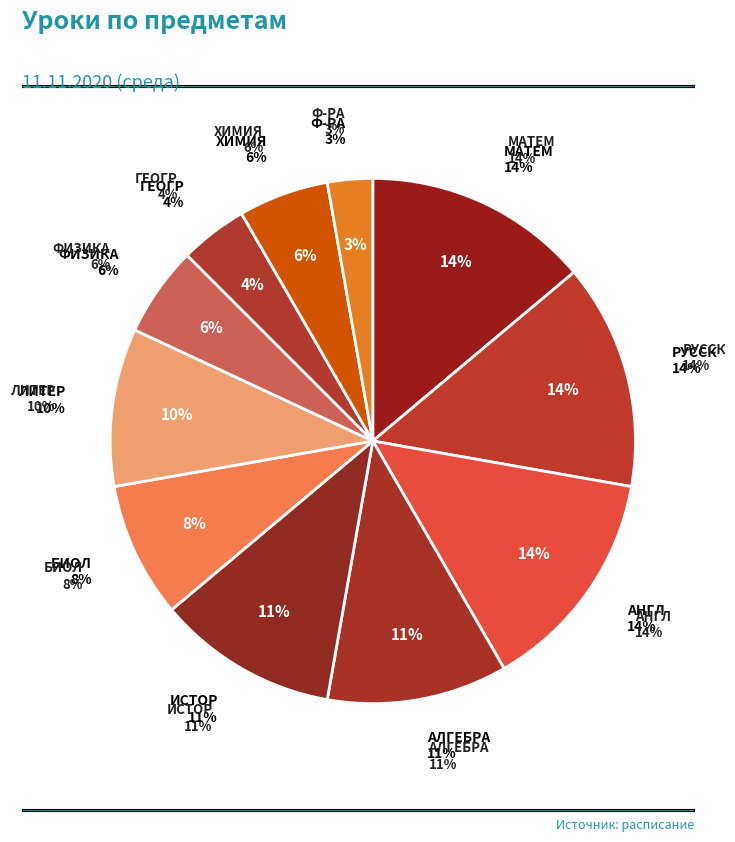

To the nearest percent, what is the difference between the largest and smallest slice percentages?

11%